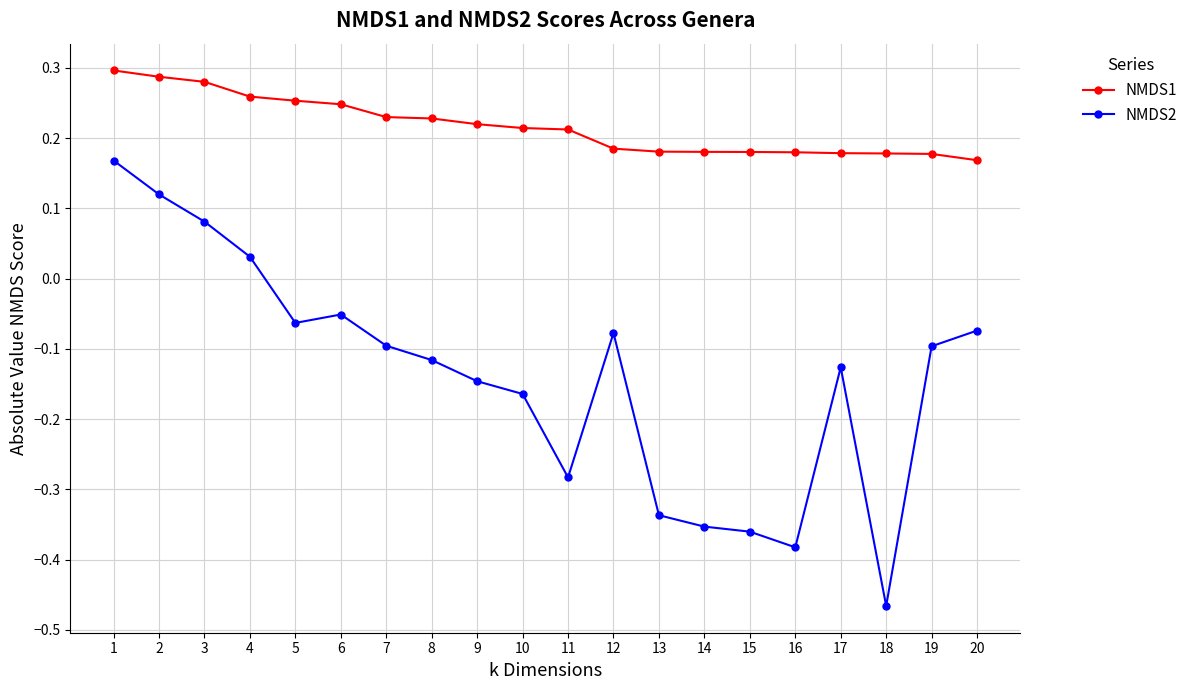

What is the total value across all series at 2?

0.4